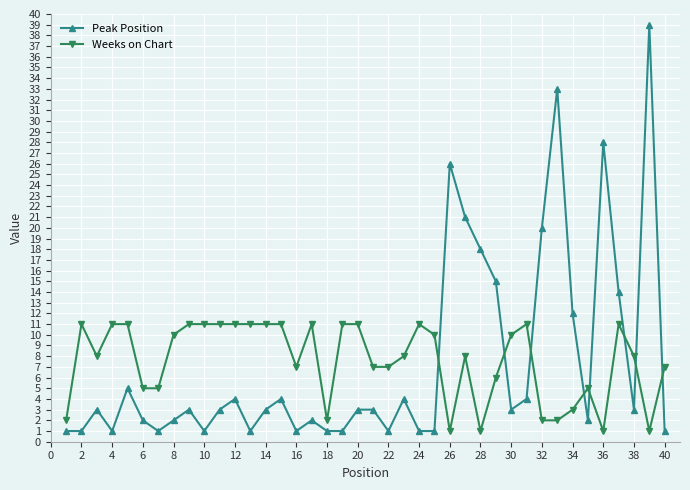

After their last crossing, which series has the higher values: Weeks on Chart or Peak Position?

Weeks on Chart